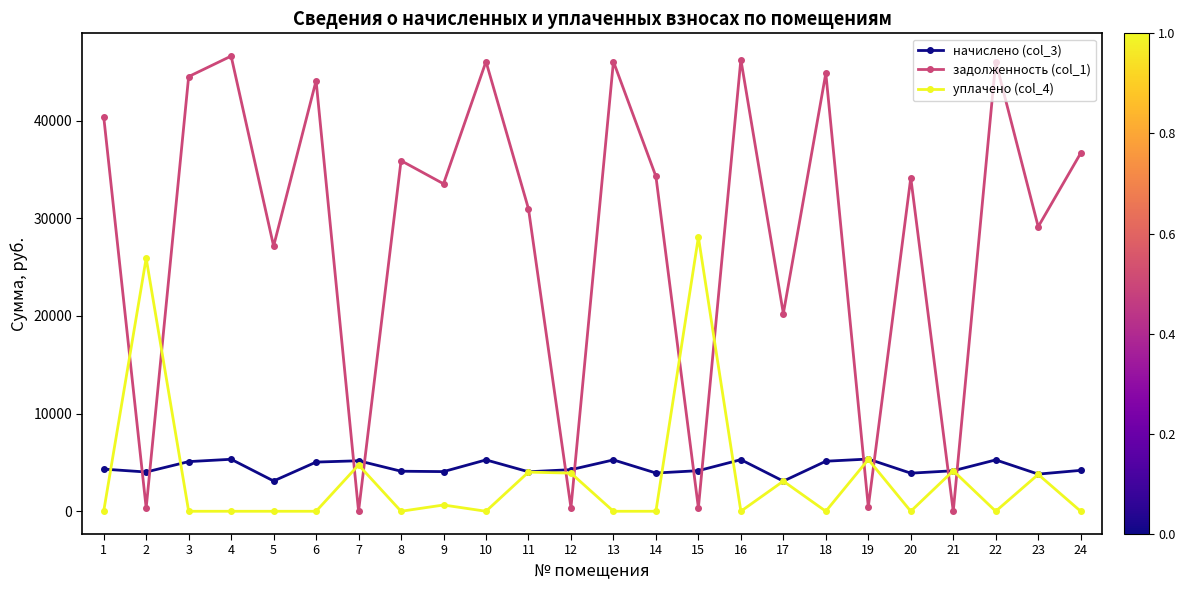

Is this an area chart (filled region under the line)?

No